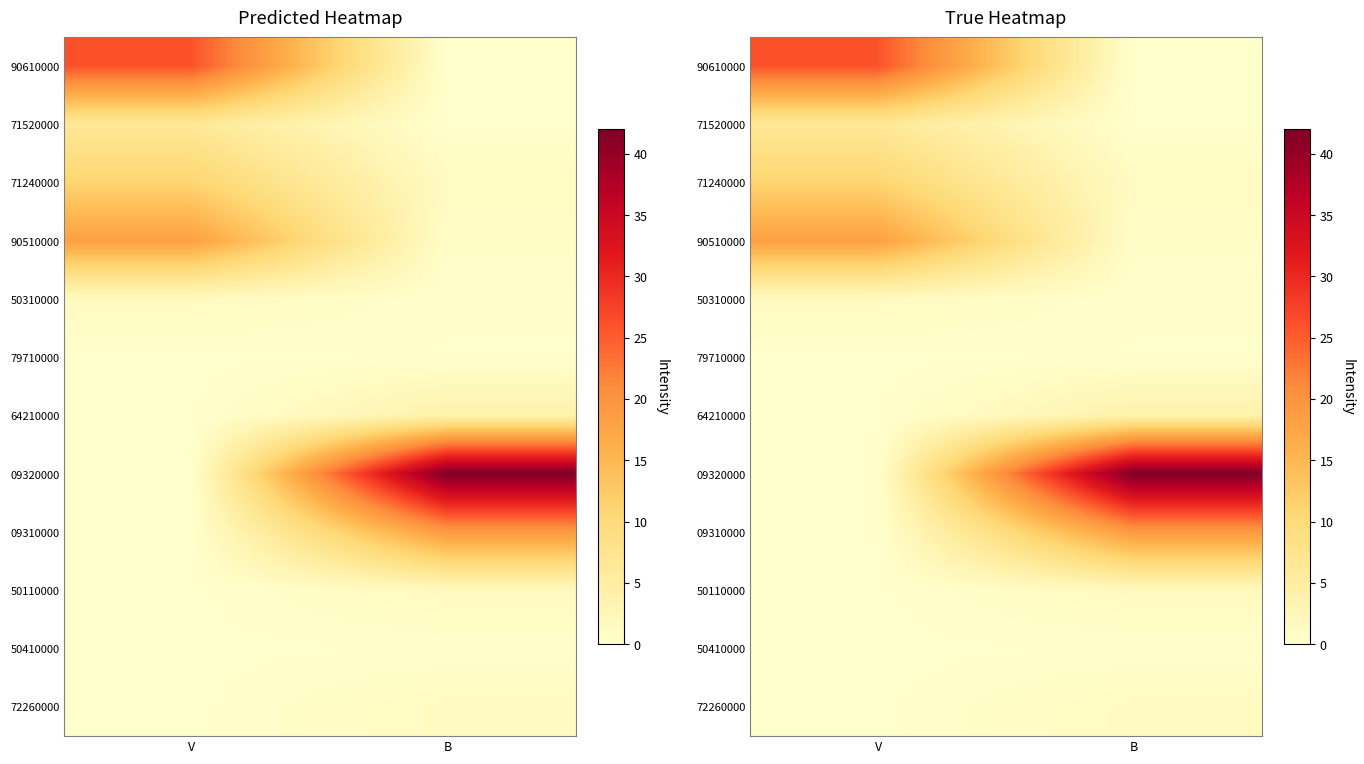

Which label corresponds to the smallest value in the chart?

B